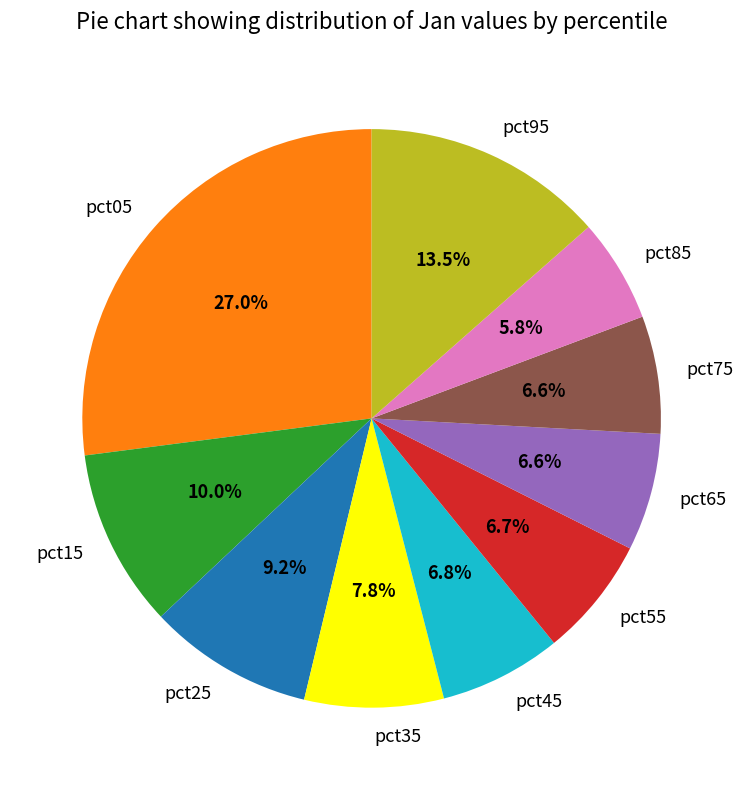

Which category has the smallest portion of the pie?

pct85